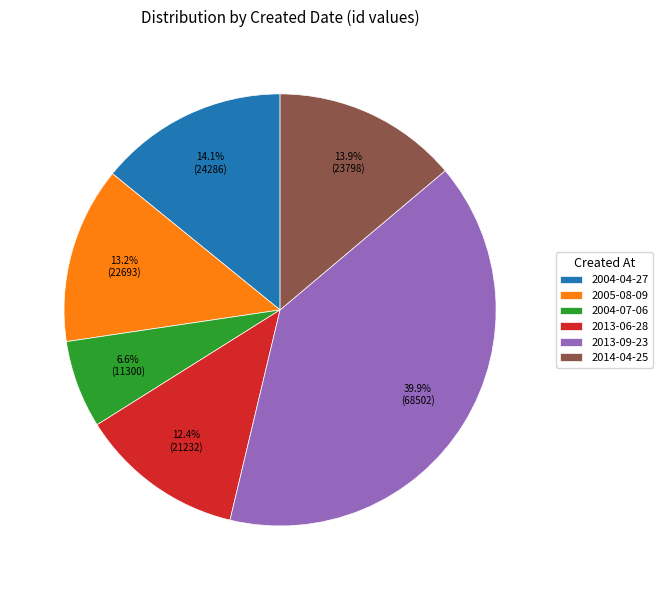

Approximately how many times larger is the value at 2014-04-25 compared to 2004-07-06?

2.1